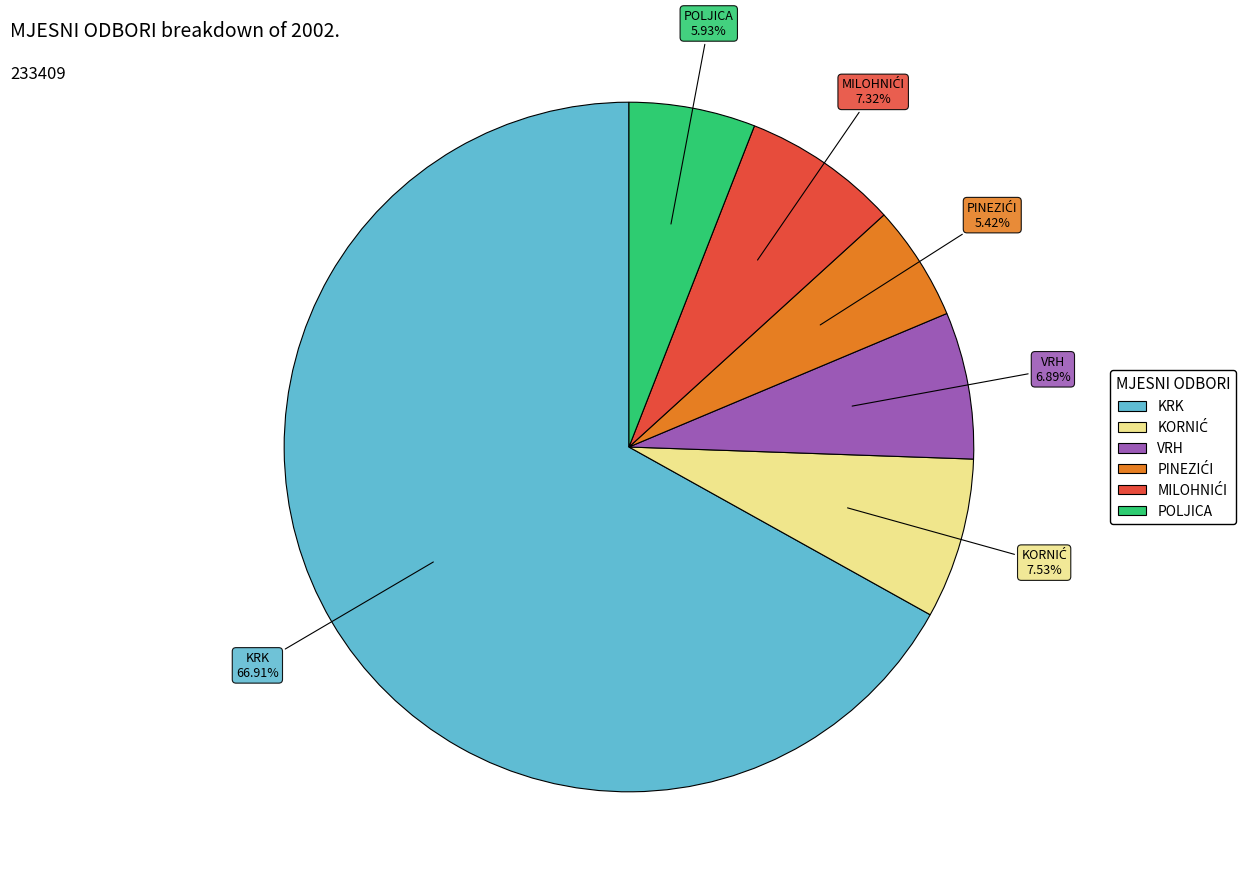

Between VRH and POLJICA, which is larger?

VRH